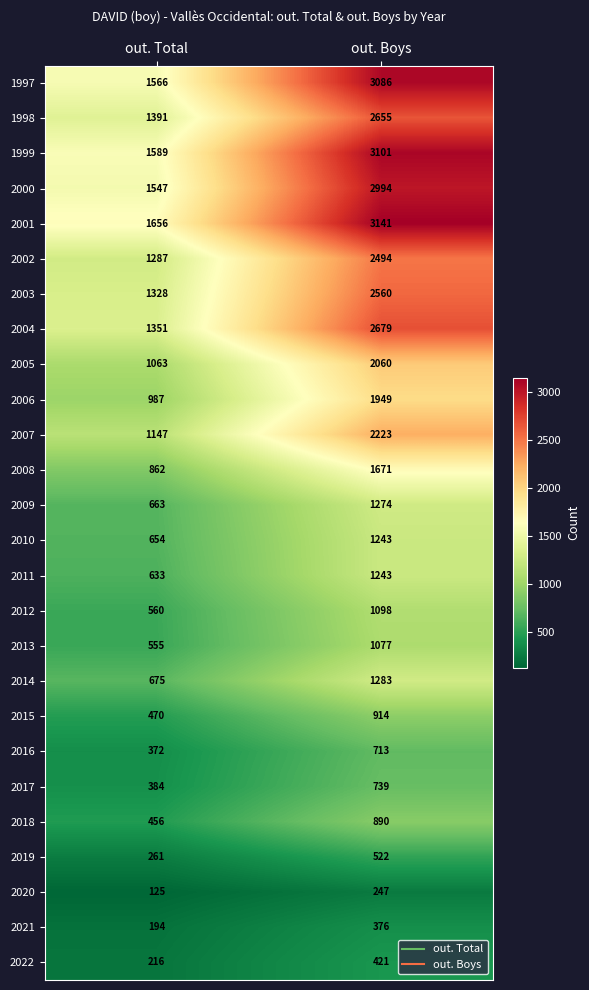

The 2009 series shows 1274 at out. Boys. True or false?

True